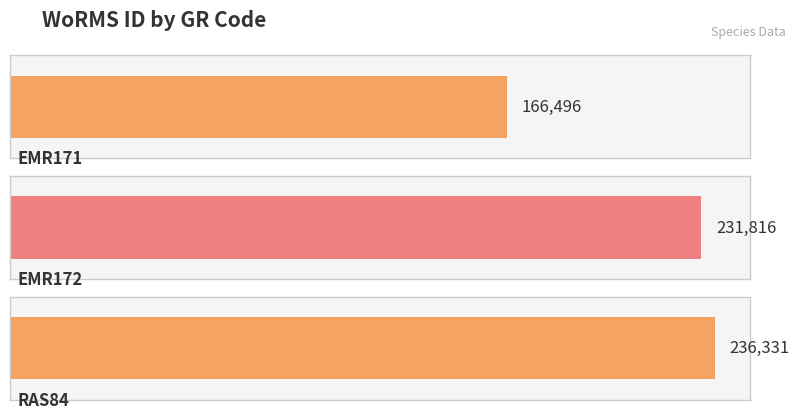

What is the change in value from EMR171 to RAS84?

+69835